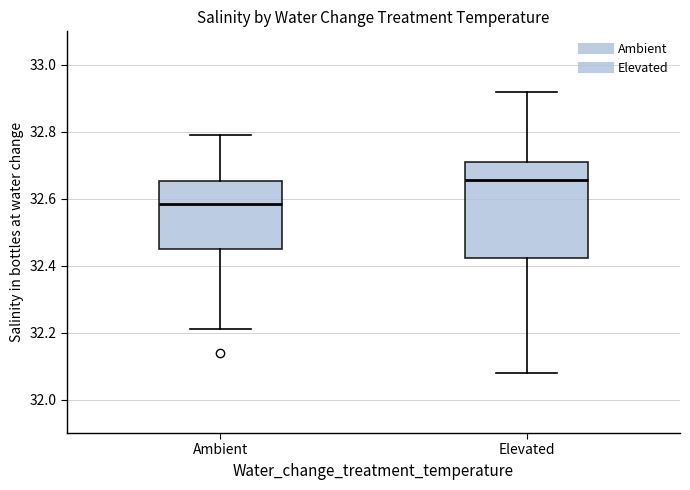

Where is the upper edge of the box for Ambient on the y-axis? The values are not printed on the chart, so give them approximately, as read against the axis.

32.66